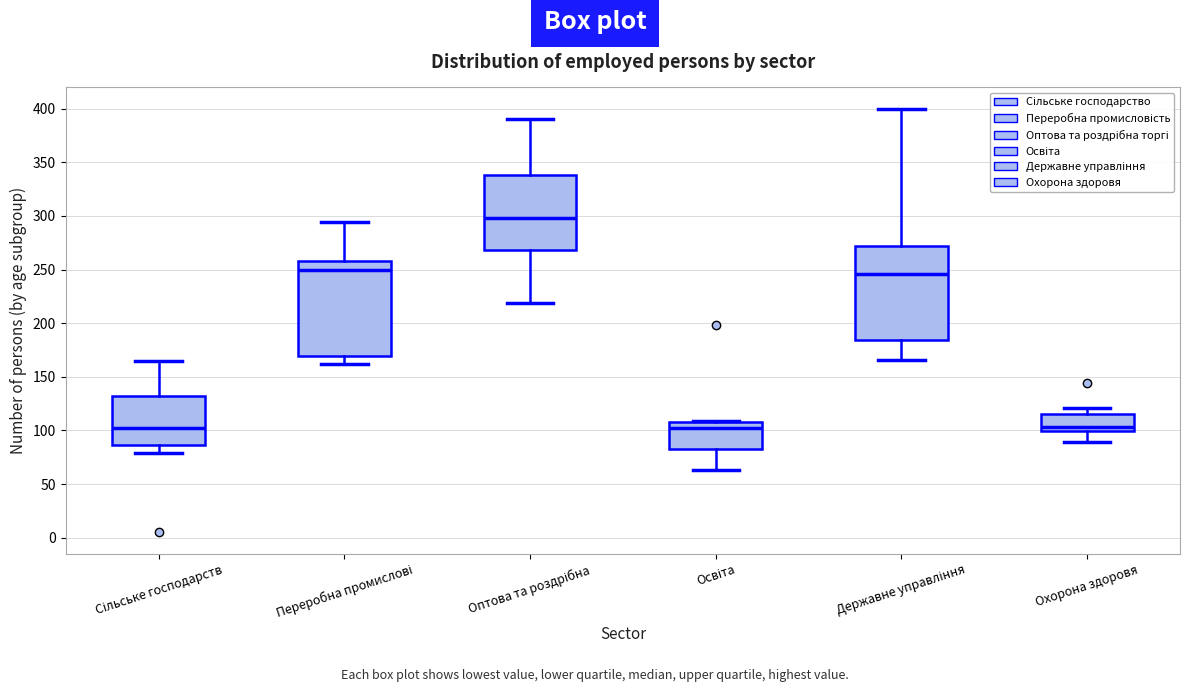

Reading left to right, read every box against the y-axis: the position of its median line, the range the box covers, and the ends of its whiskers. The values are not printed on the chart, so give them approximately, as read against the axis.

Сільське господарств: median 100, box 85 to 130, whiskers 80 to 165
Переробна промислові: median 250, box 170 to 260, whiskers 160 to 295
Оптова та роздрібна: median 300, box 270 to 340, whiskers 220 to 390
Освіта: median 100, box 85 to 110, whiskers 65 to 110
Державне управління: median 245, box 185 to 270, whiskers 165 to 400
Охорона здоровя: median 105, box 100 to 115, whiskers 90 to 120